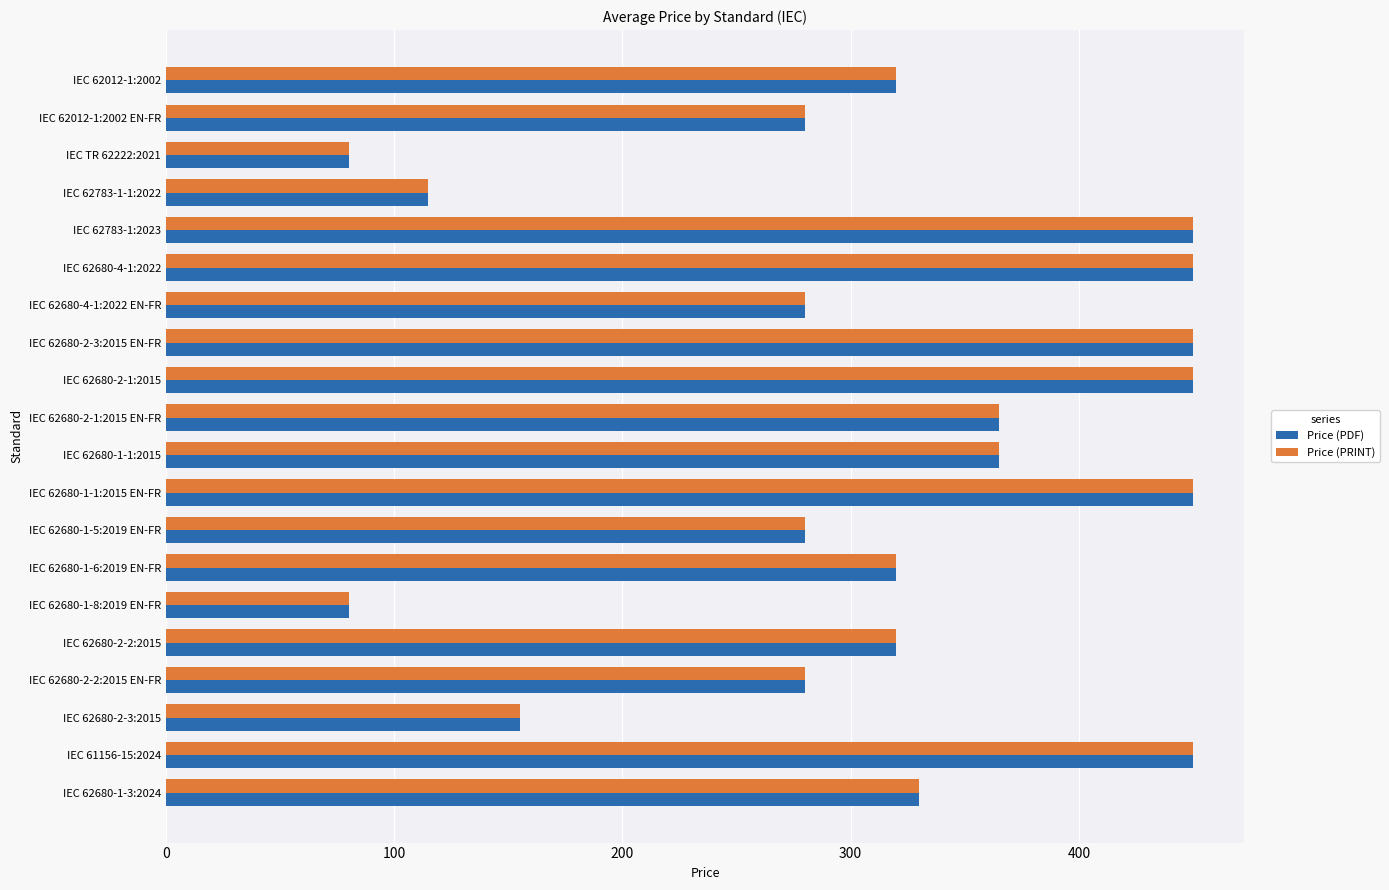

What is the difference between the Price (PDF) values at IEC 62680-1-6:2019 EN-FR and IEC 62680-1-1:2015 EN-FR?

130